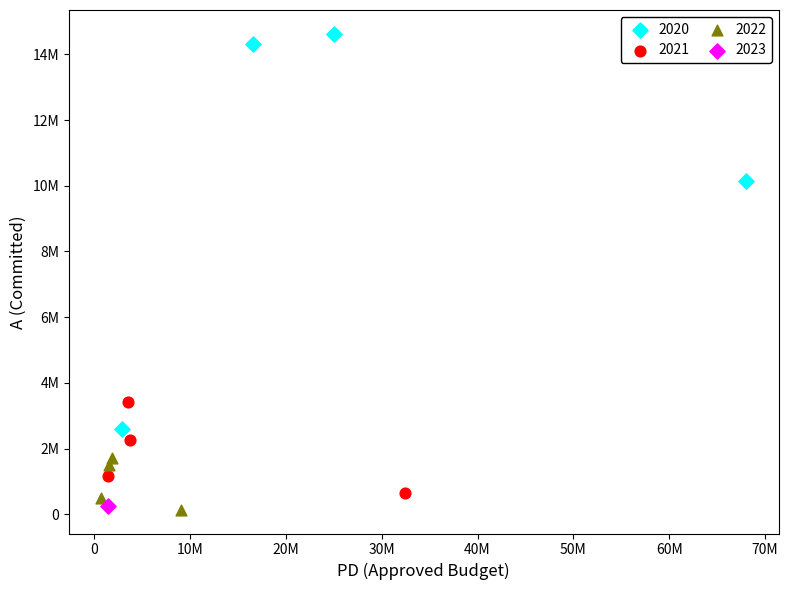

What are all the series names shown in the legend?

2020, 2021, 2022, 2023